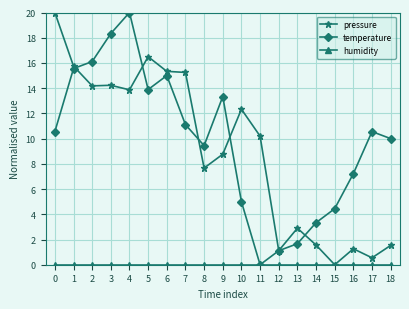

Where is pressure nearest to the value 10?

11